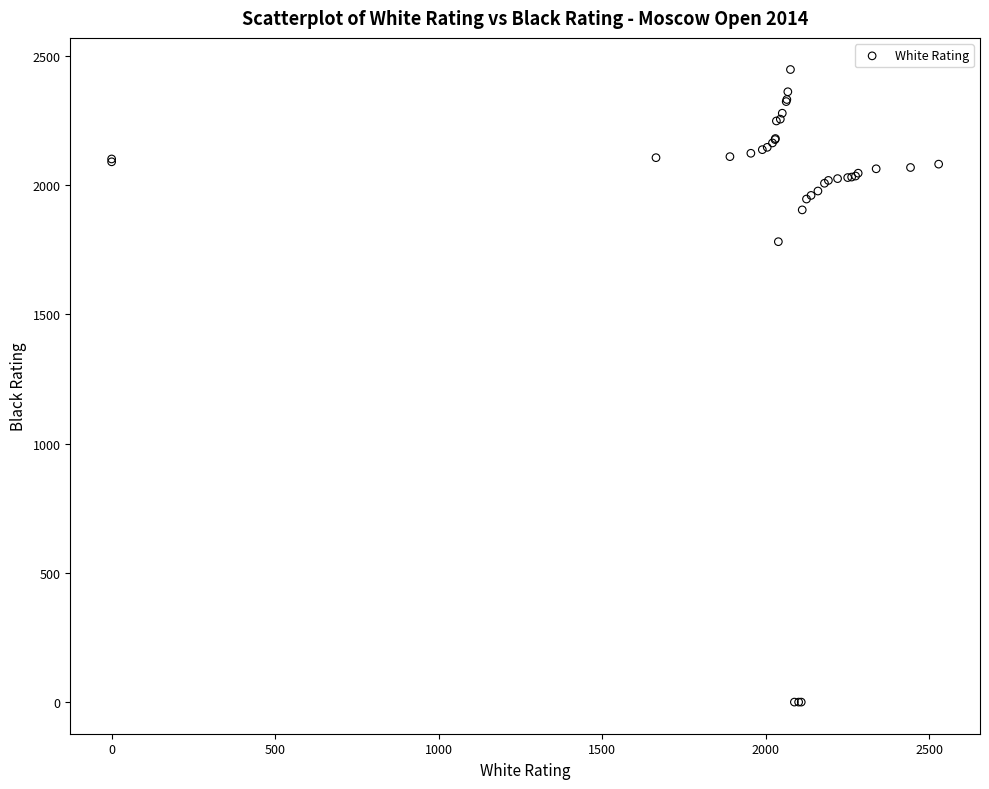

What Y value in the scatter plot is closest to 1223?

1781